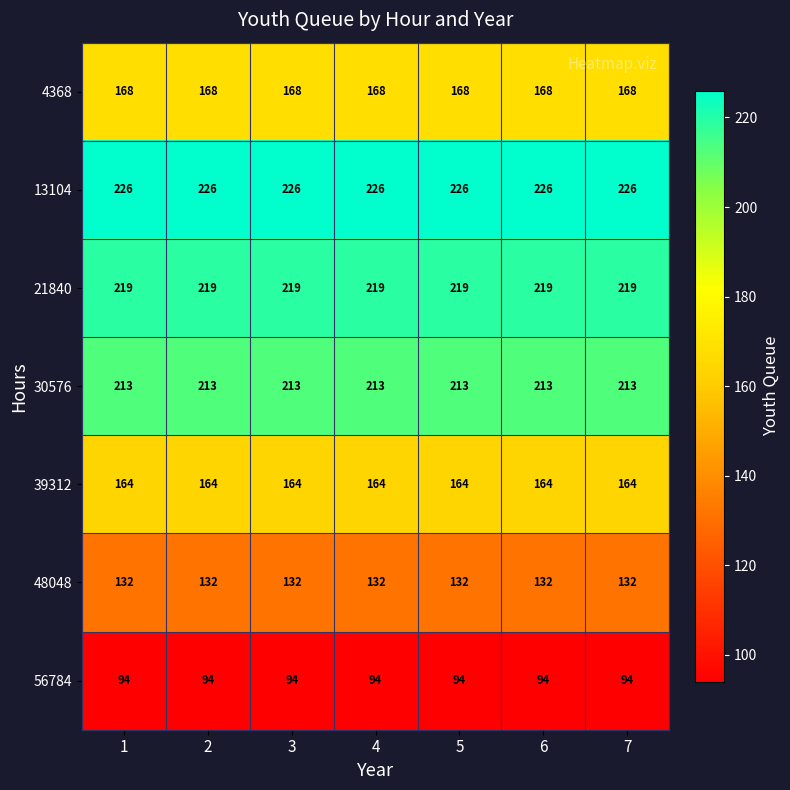

The value of 21840 at 1 is 149. True or false?

False